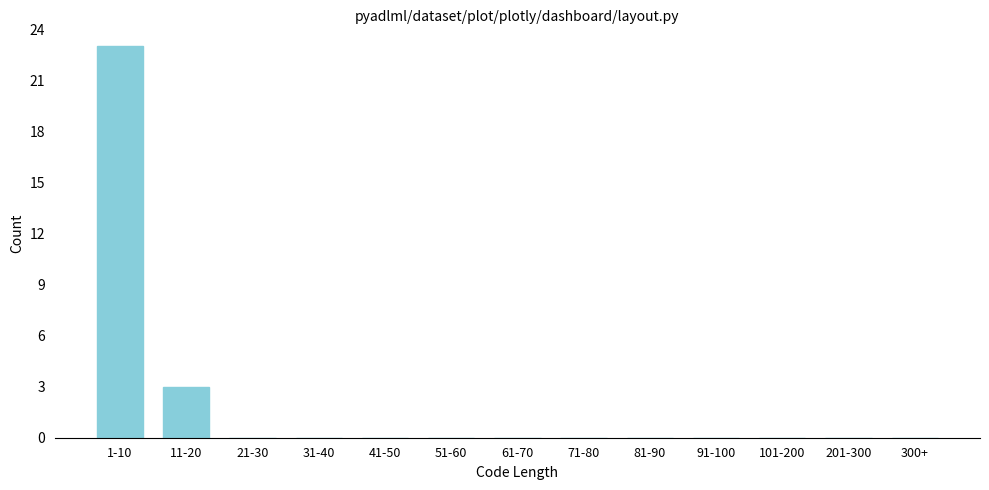

Reading left to right, extract all data points from this chart.

1-10=23	11-20=3	21-30=0	31-40=0	41-50=0	51-60=0	61-70=0	71-80=0	81-90=0	91-100=0	101-200=0	201-300=0	300+=0